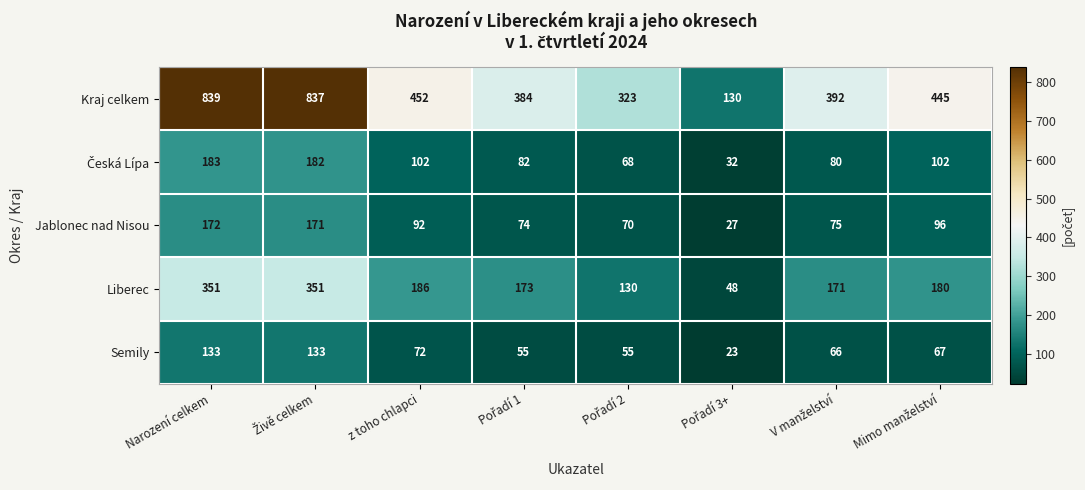

Which series has the largest range (max minus min)?

Kraj celkem